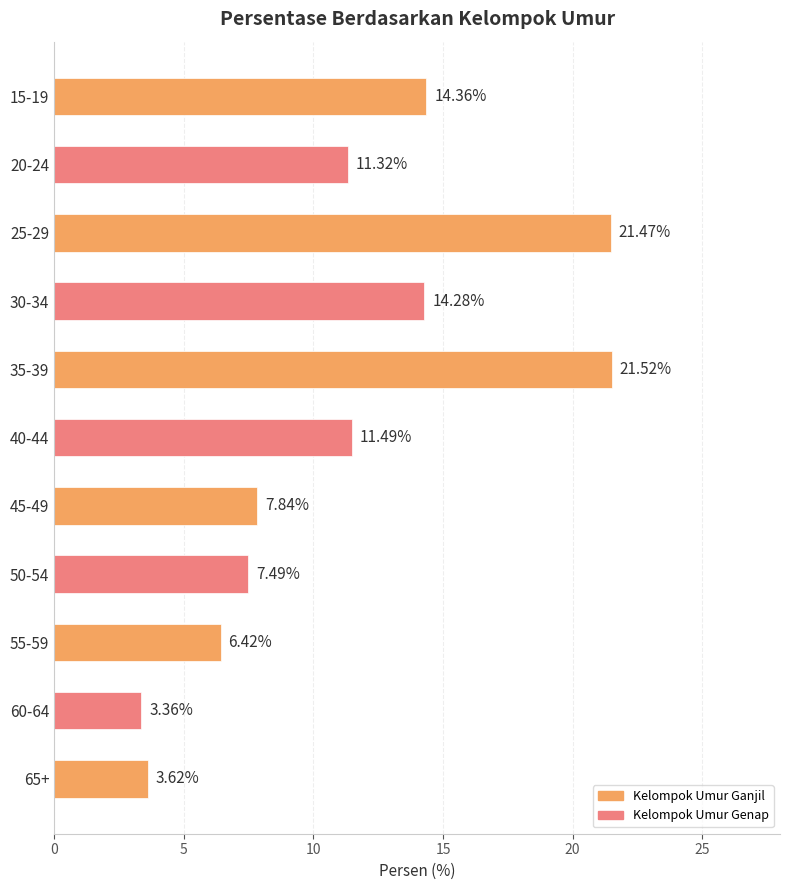

What is the average value?

11.2